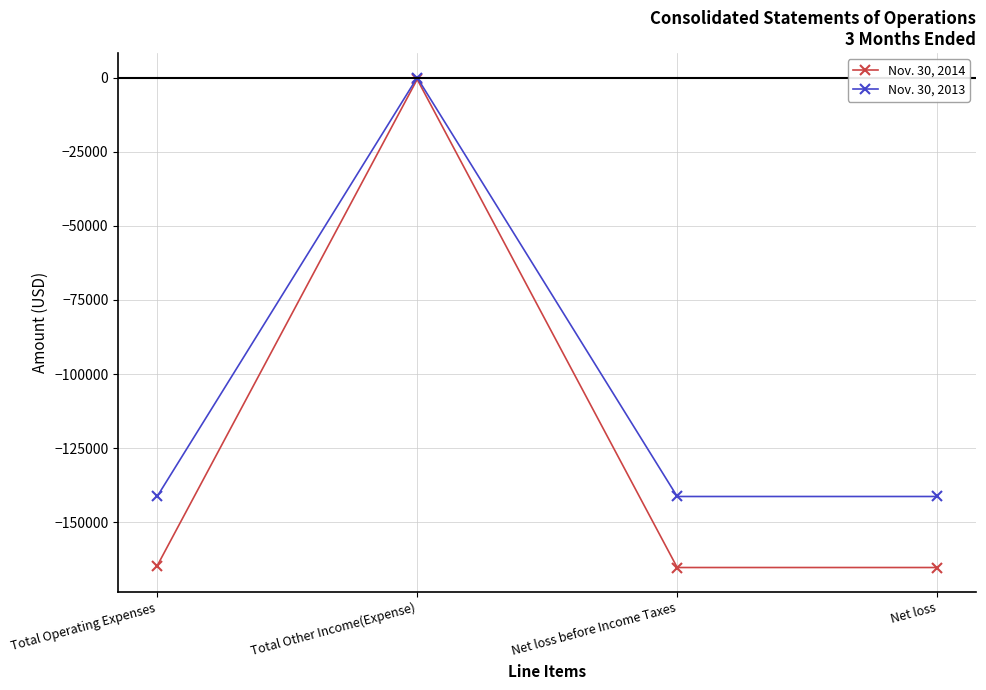

Rank the series by their average value, from highest to lowest.

Nov. 30, 2013, Nov. 30, 2014